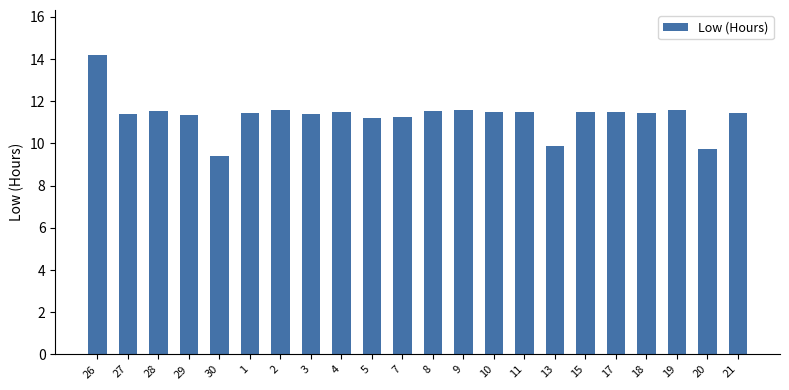

What is the label of the 14th bar from the left?

10